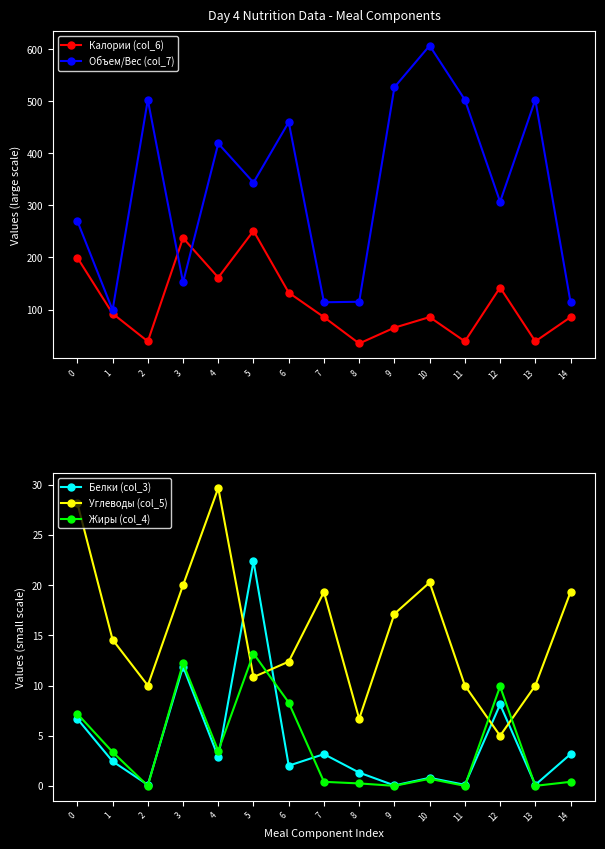

True or false: Объем/Вес (col_7) and Жиры (col_4) intersect in this chart.

False